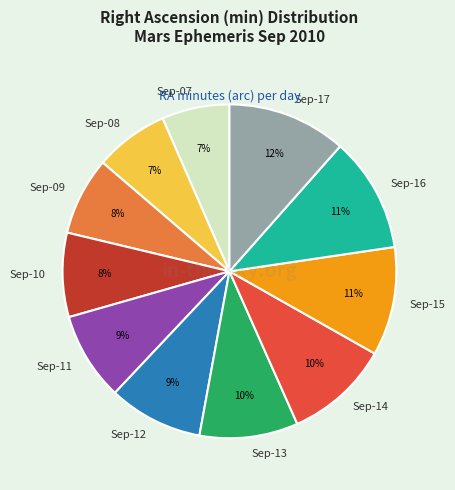

Is there any slice that represents more than half of the pie?

No